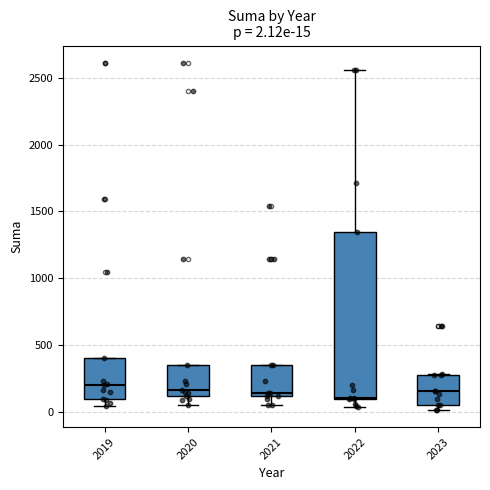

Comparing the boxes themselves (not the whiskers), which one is the tallest?

2022